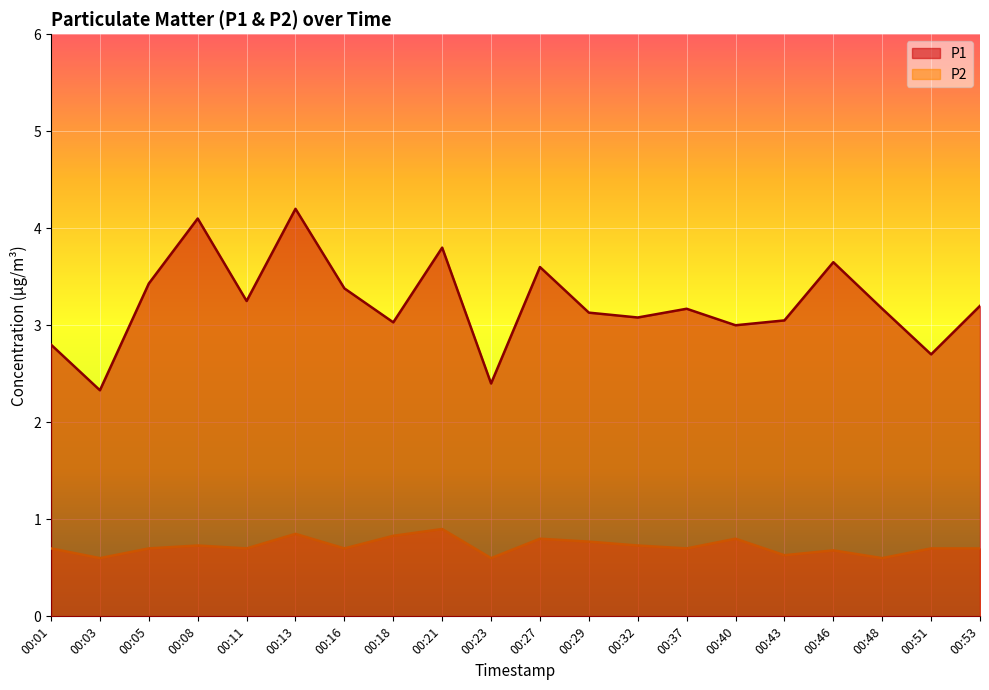

Between 00:40 and 00:53, which series saw the biggest shift?

P1